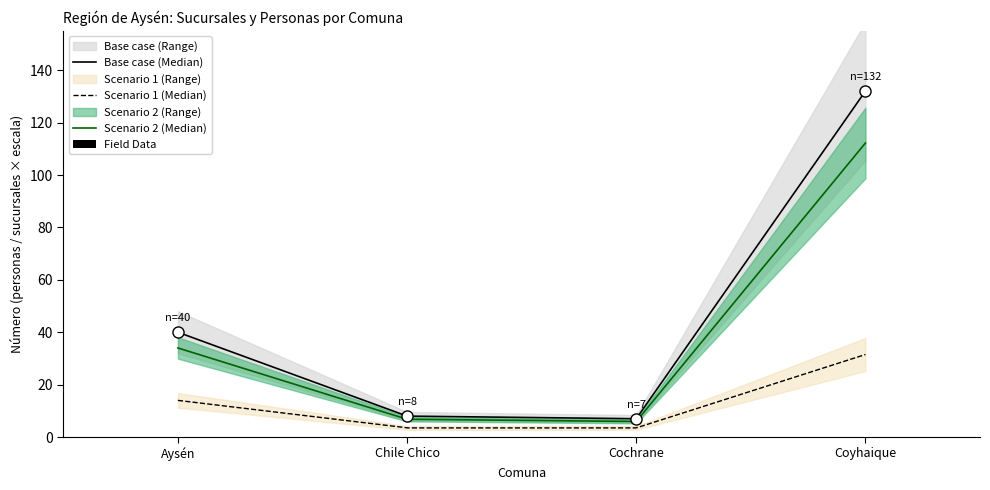

What is the label of the 2nd point from the left?

Chile Chico